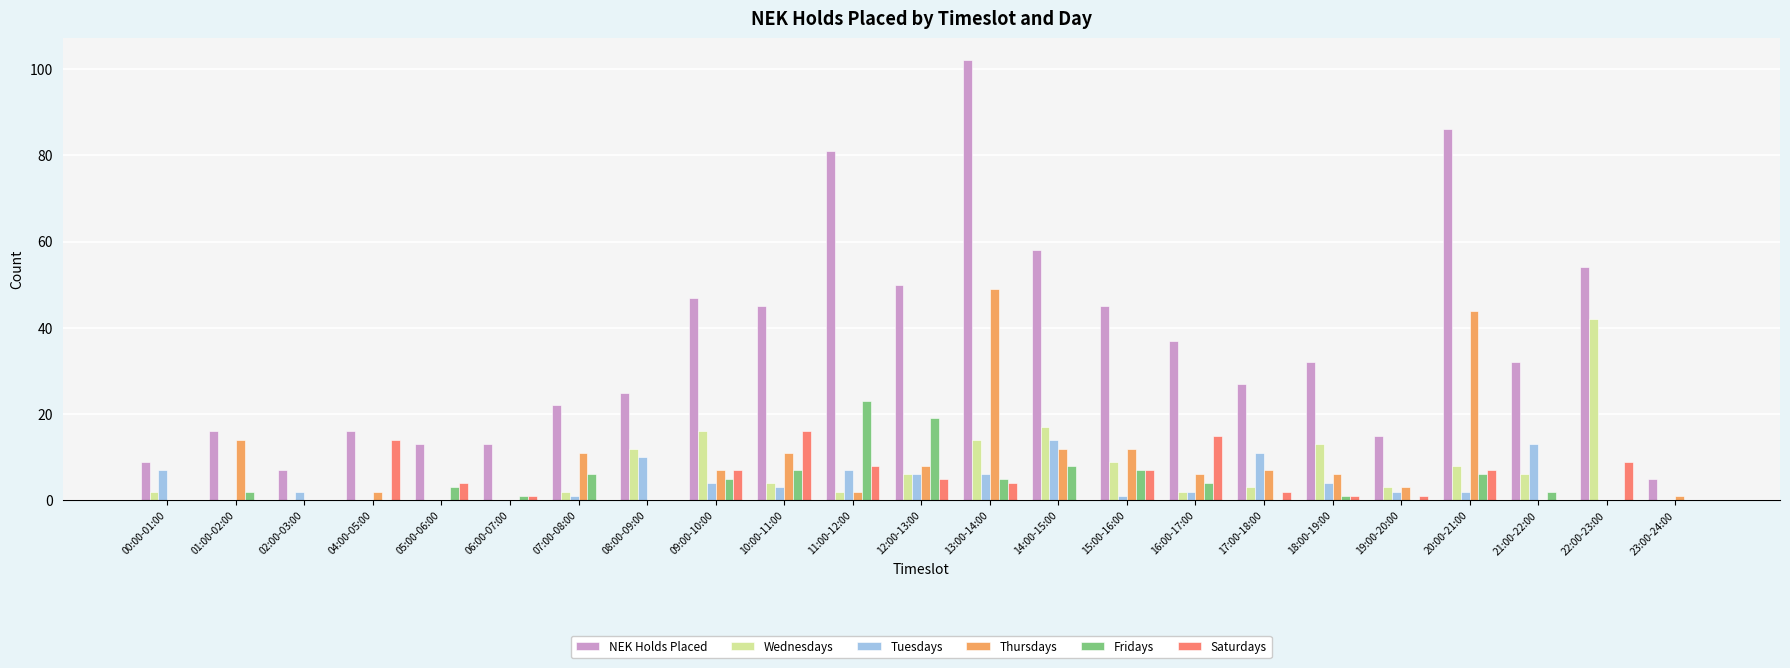

True or false: Fridays has a value of 8 at 00:00-01:00.

False